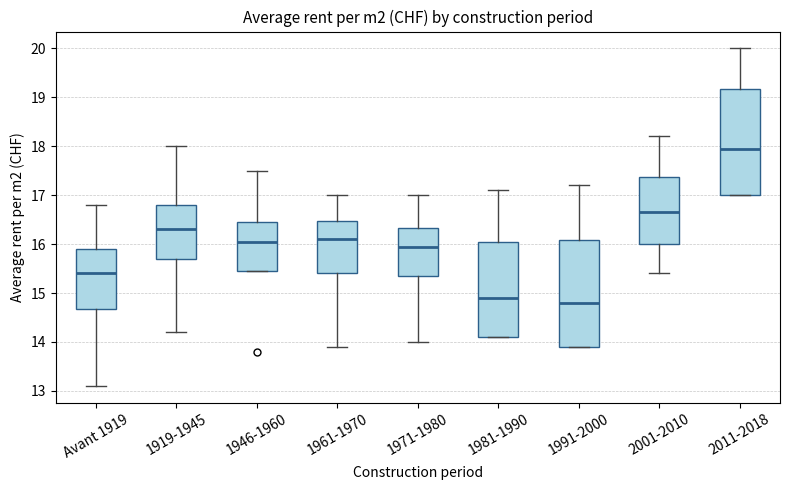

Where does the median line of the box for 1946-1960 sit on the y-axis? The values are not printed on the chart, so give them approximately, as read against the axis.

16.1